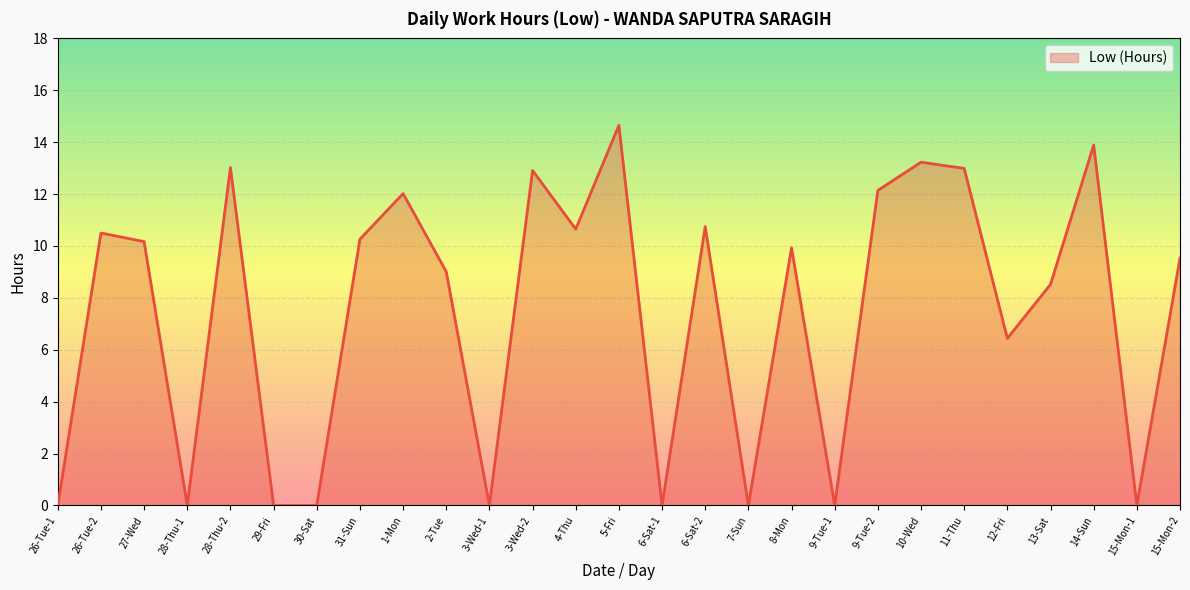

What is the change in value from 27-Wed to 31-Sun?

+0.1